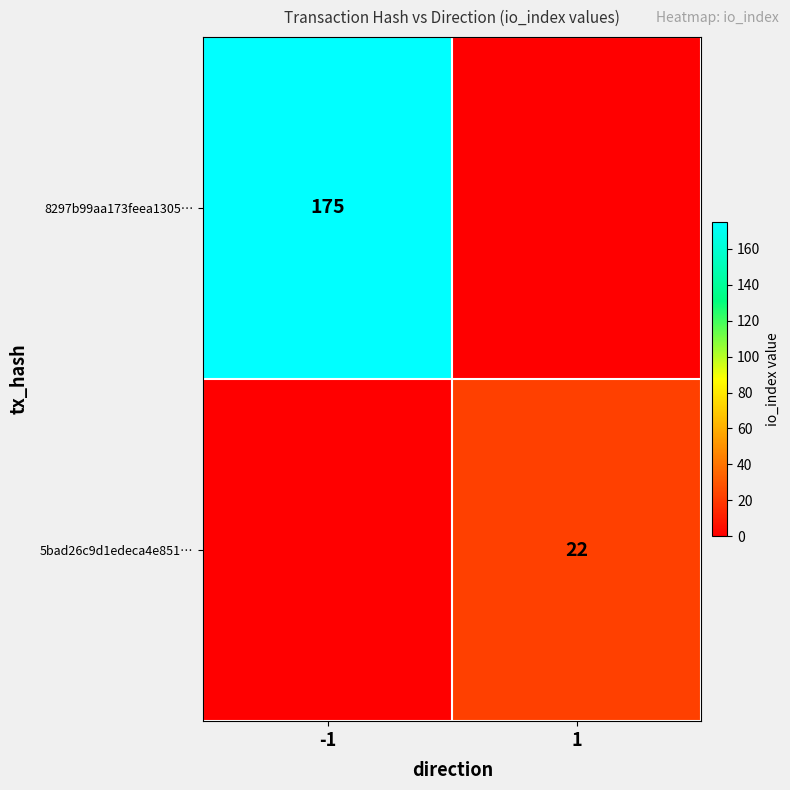

What is the total value across all series at 1?

22